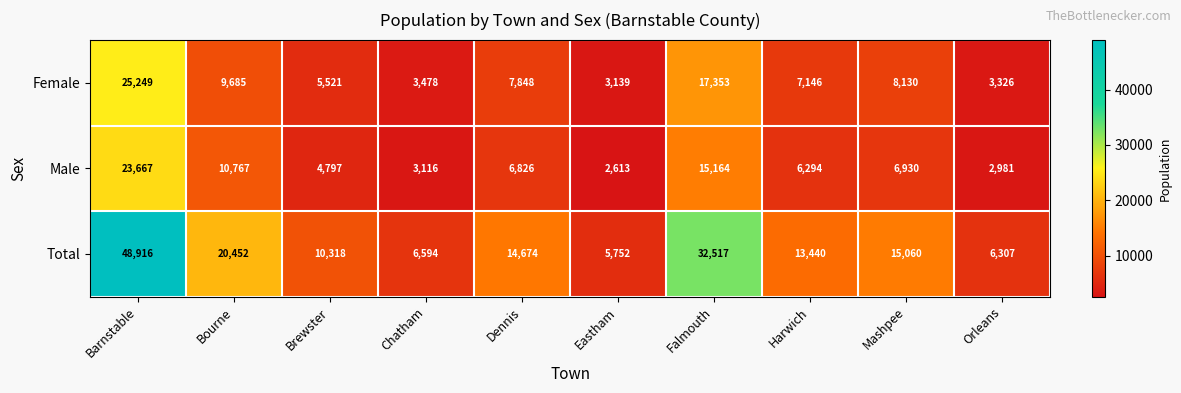

What is the difference between the highest and lowest values at Barnstable?

25249